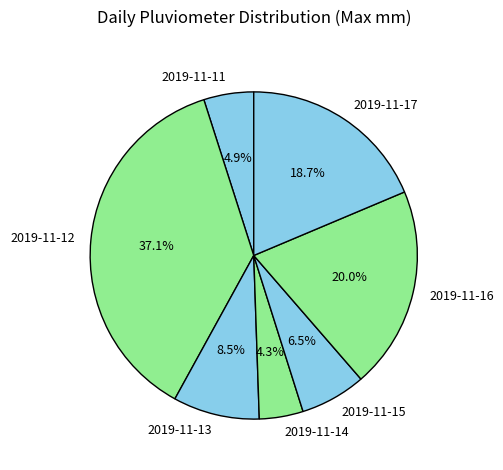

Which slice is the largest?

2019-11-12